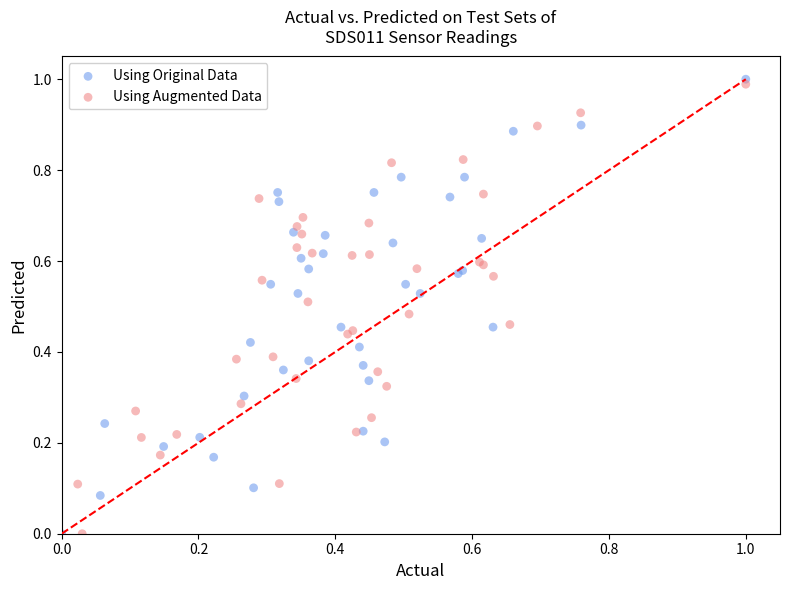

Which series has the widest spread of Y values?

Using Original Data